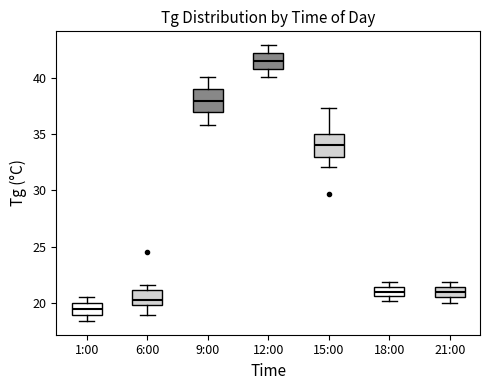

Which box has the lowest median line?

1:00